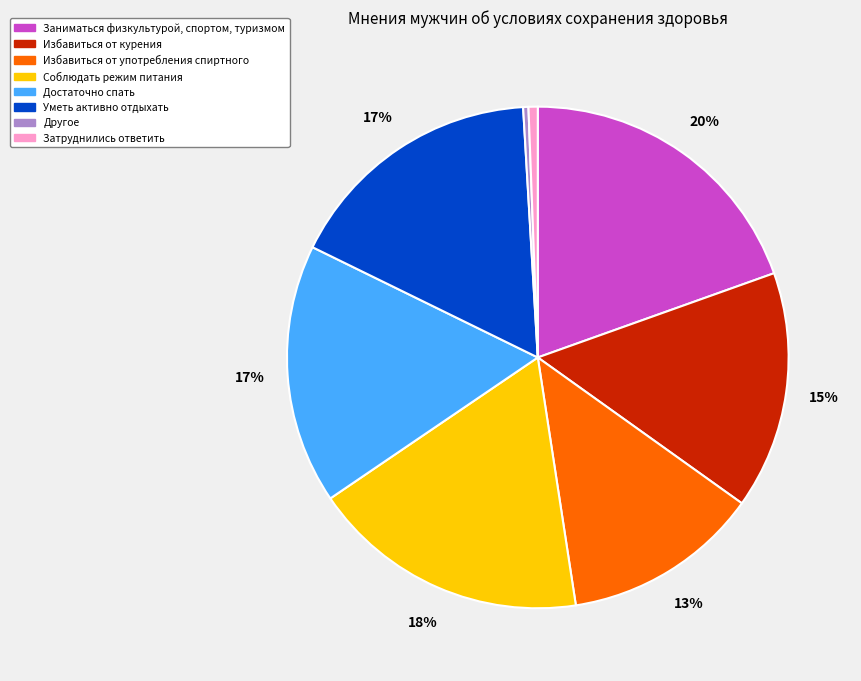

What percentage is the Заниматься физкультурой, спортом, туризмом slice, to the nearest percent?

20%